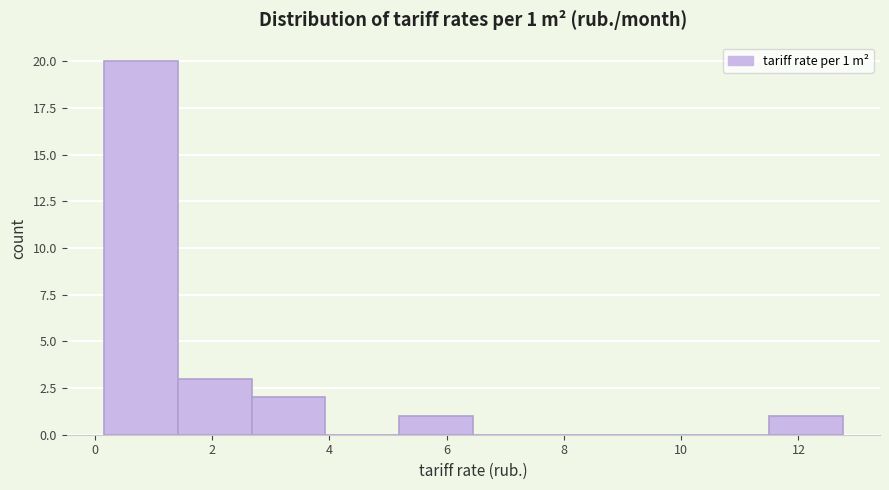

Which range on the x-axis has the tallest bar?

0.2 to 1.4